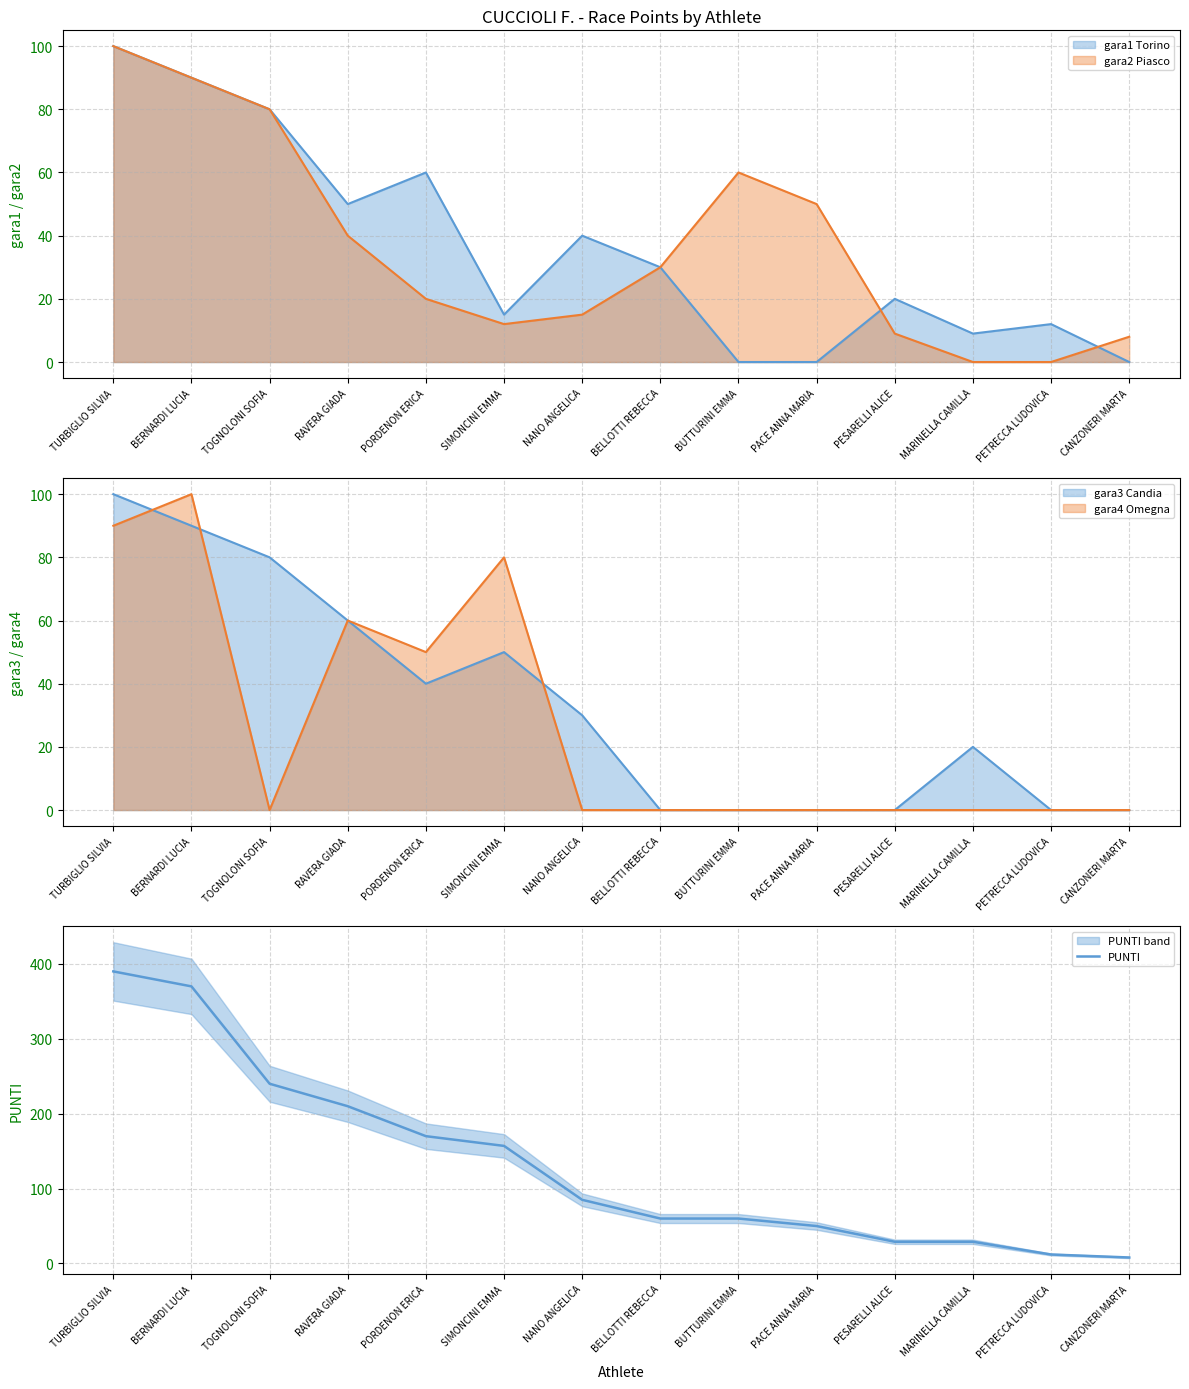

List the labels in order of value, smallest first.

CANZONERI MARTA, PETRECCA LUDOVICA, PESARELLI ALICE, MARINELLA CAMILLA, PACE ANNA MARIA, BELLOTTI REBECCA, BUTTURINI EMMA, NANO ANGELICA, SIMONCINI EMMA, PORDENON ERICA, RAVERA GIADA, TOGNOLONI SOFIA, BERNARDI LUCIA, TURBIGLIO SILVIA